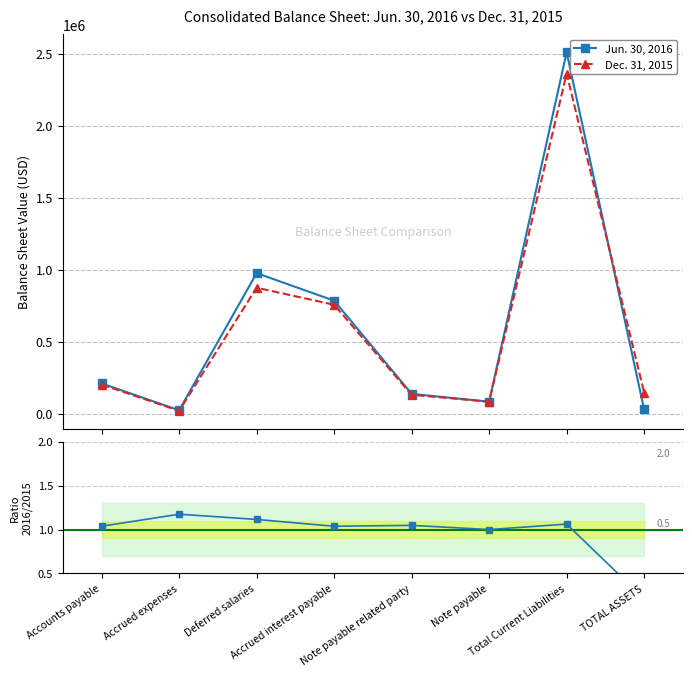

How many data points in Dec. 31, 2015 are less than 204059?

4